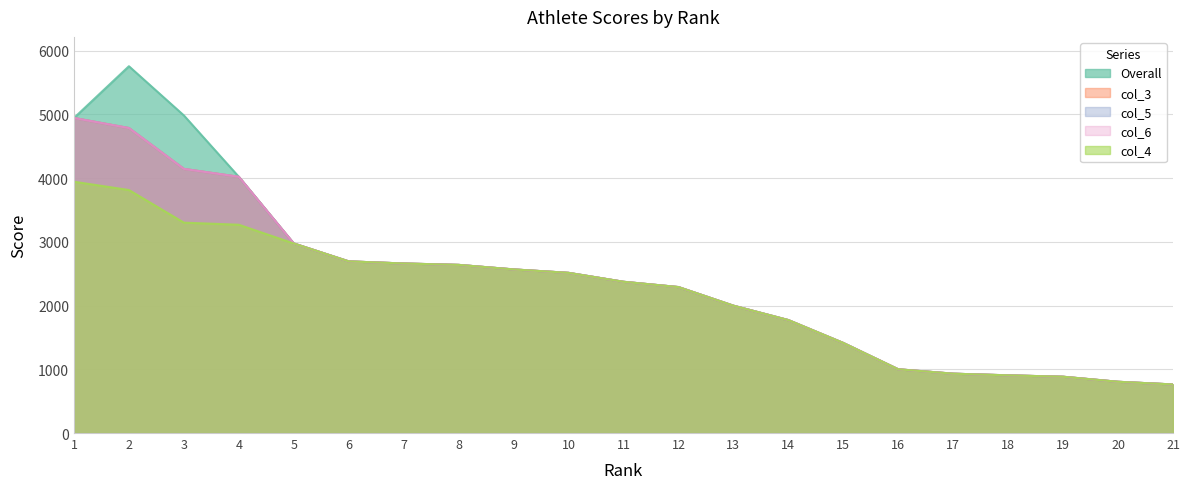

At which category is the sum across all series the highest?

2